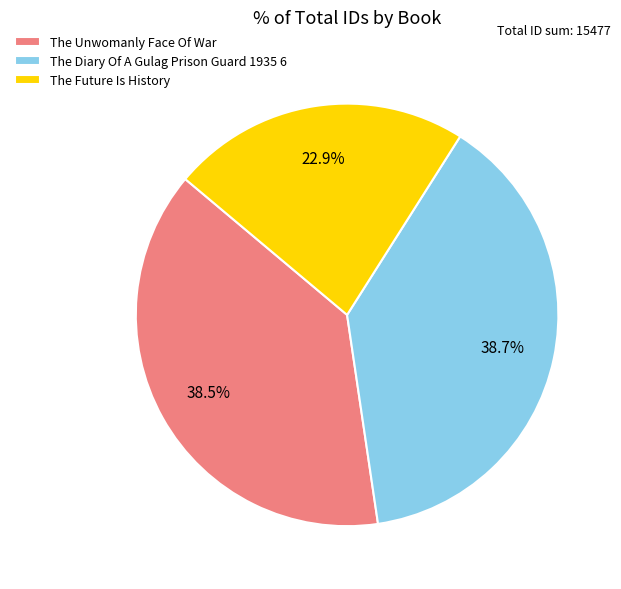

Does The Diary Of A Gulag Prison Guard 1935 6 account for over 50% of the chart?

No